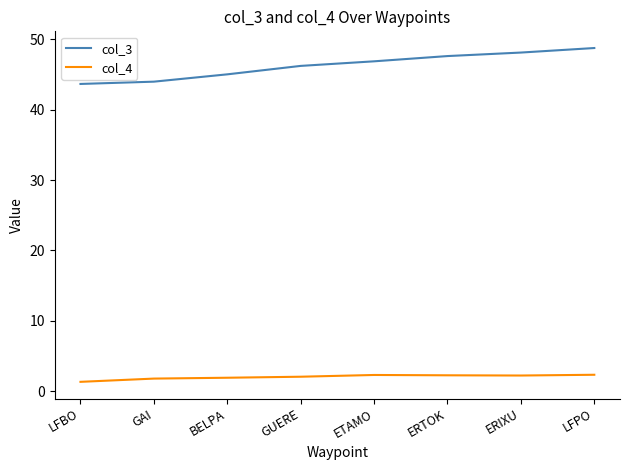

Which series changed the most between GAI and ERIXU?

col_3